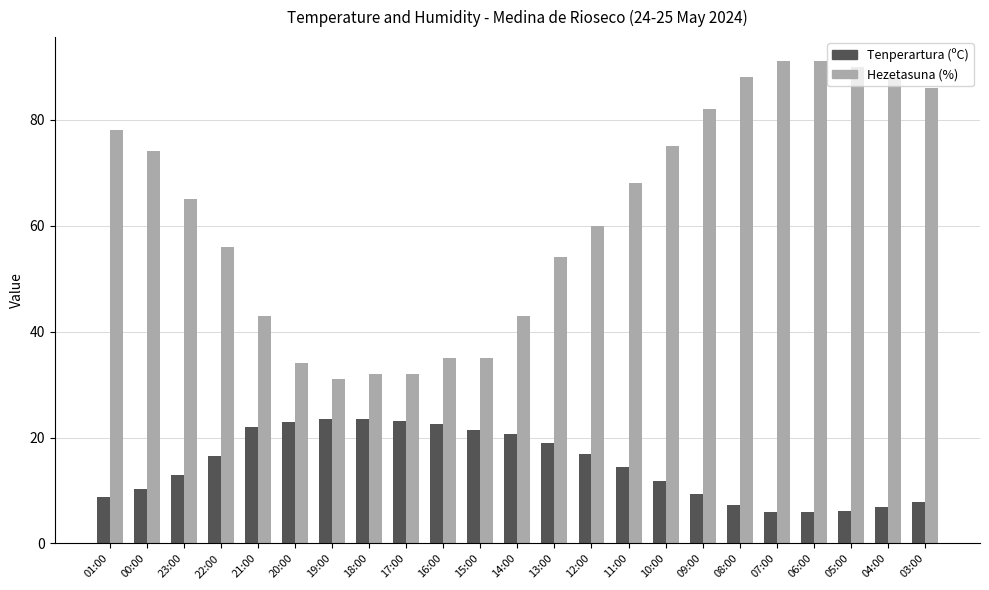

What is the minimum value for Tenperartura (ºC)?

5.9